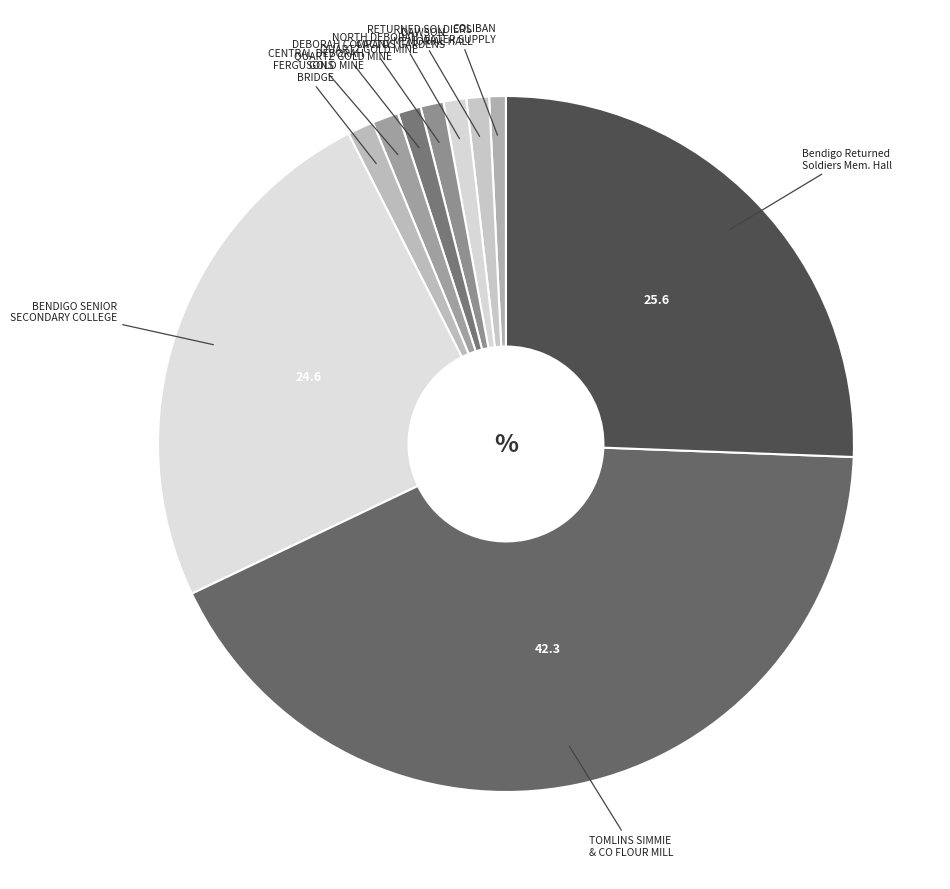

How many slices are in this pie chart?

10